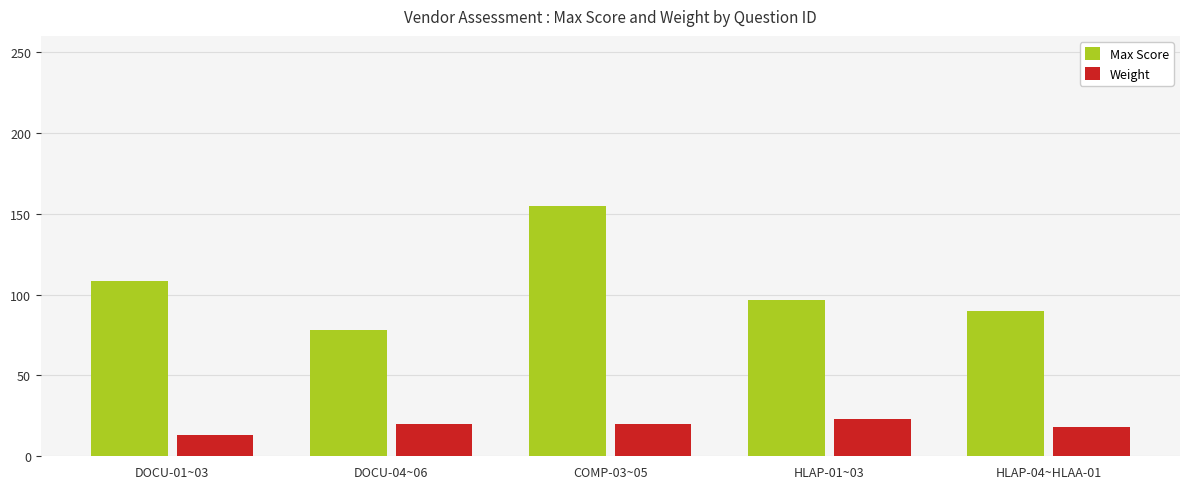

What is the spread (max minus min) of values at HLAP-01~03?

73.4